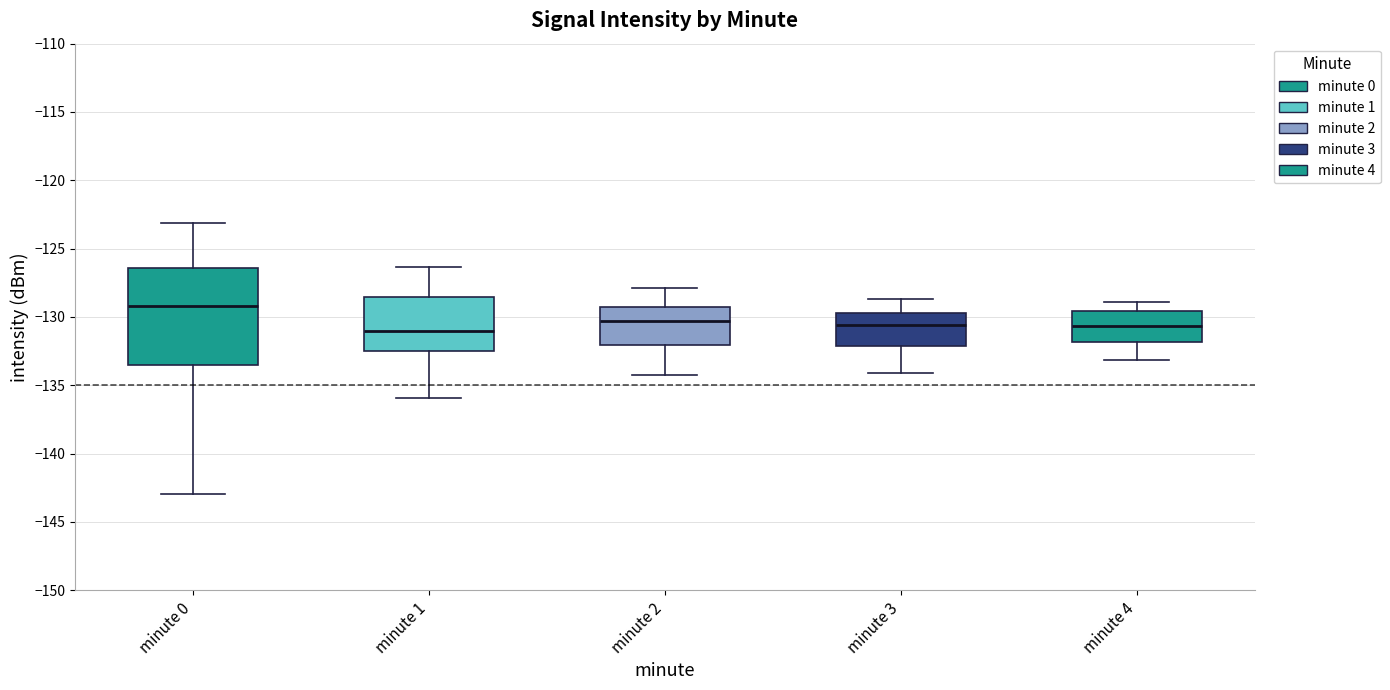

Reading left to right, read every box against the y-axis: the position of its median line, the range the box covers, and the ends of its whiskers. The values are not printed on the chart, so give them approximately, as read against the axis.

minute 0: median -129.0, box -133.5 to -126.5, whiskers -143.0 to -123.0
minute 1: median -131.0, box -132.5 to -128.5, whiskers -136.0 to -126.5
minute 2: median -130.5, box -132.0 to -129.5, whiskers -134.0 to -128.0
minute 3: median -130.5, box -132.0 to -129.5, whiskers -134.0 to -128.5
minute 4: median -130.5, box -132.0 to -129.5, whiskers -133.0 to -129.0